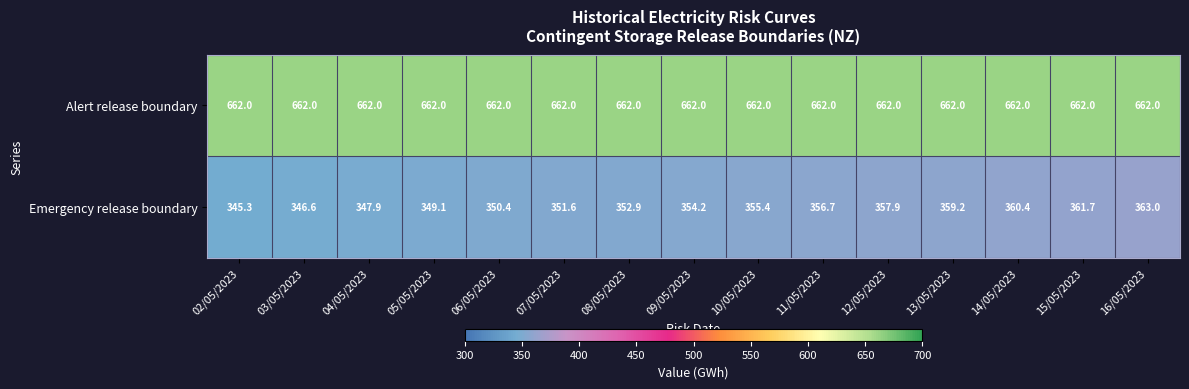

The value of Emergency release boundary at 10/05/2023 is 355.4. True or false?

True